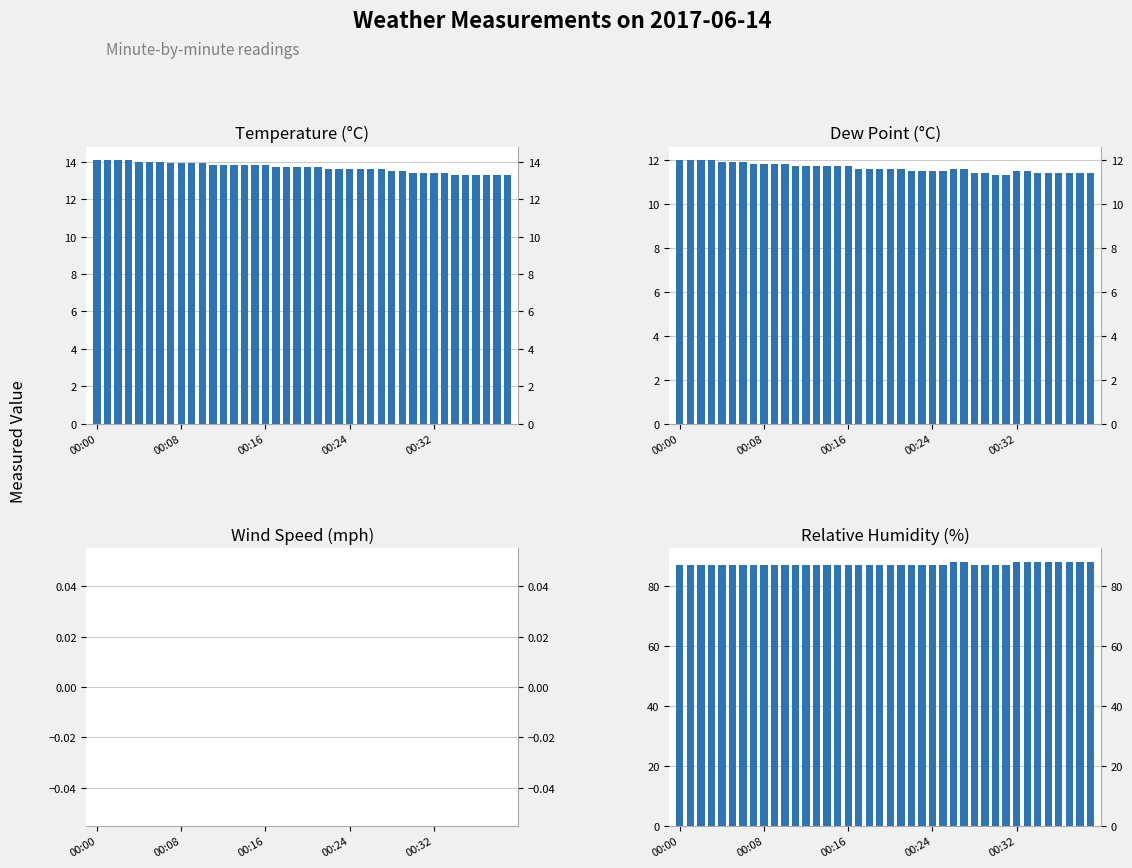

Which series has the largest total across all categories?

rh